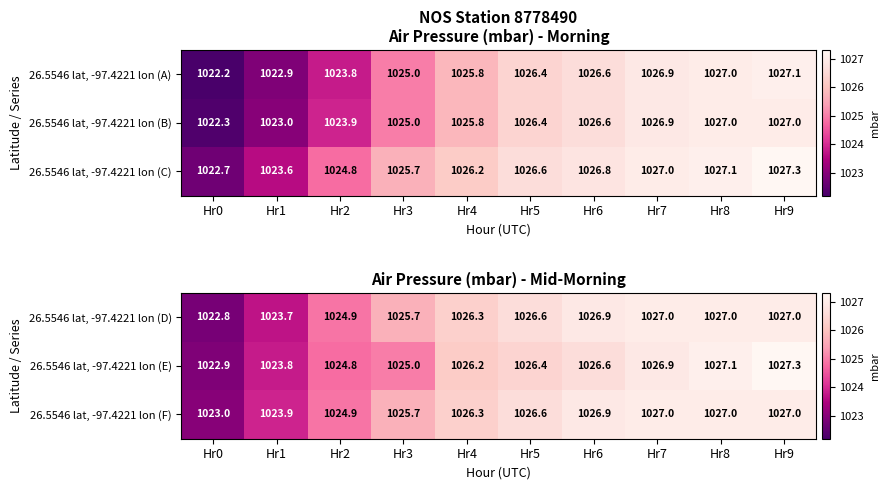

What is the highest value of the 26.5546 lat, -97.4221 lon (F) series?

1027.0